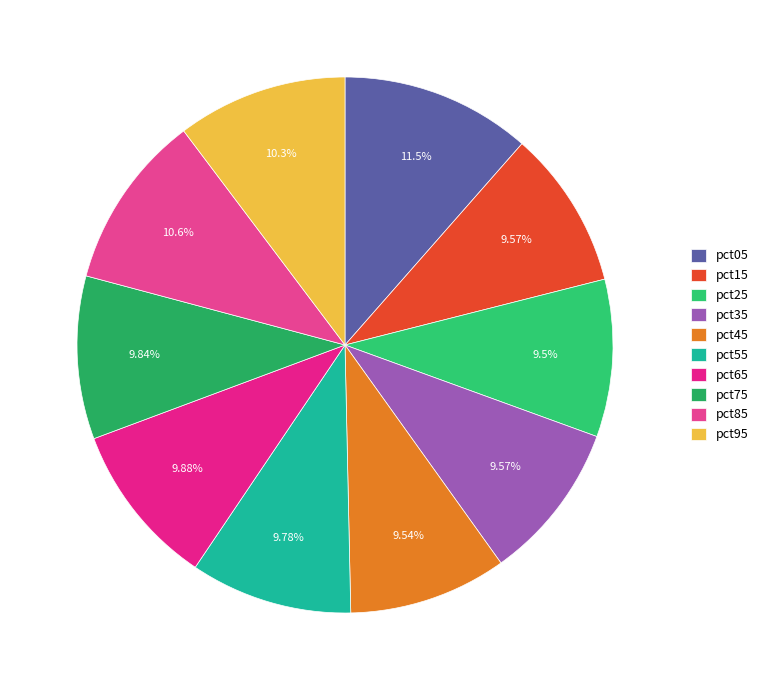

Is there a majority slice in this chart?

No